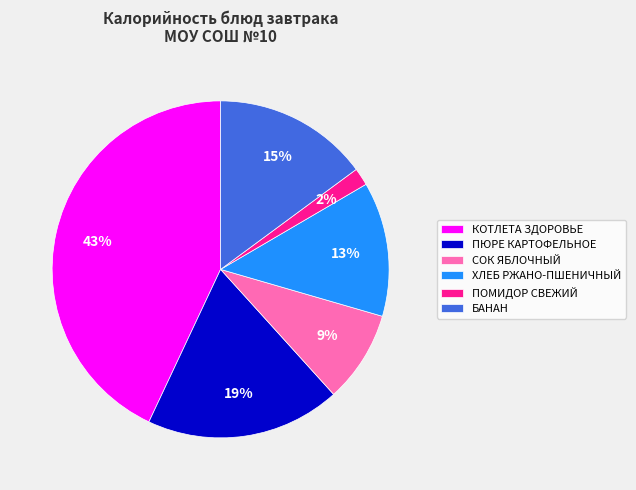

Between КОТЛЕТА ЗДОРОВЬЕ and СОК ЯБЛОЧНЫЙ, which is larger?

КОТЛЕТА ЗДОРОВЬЕ